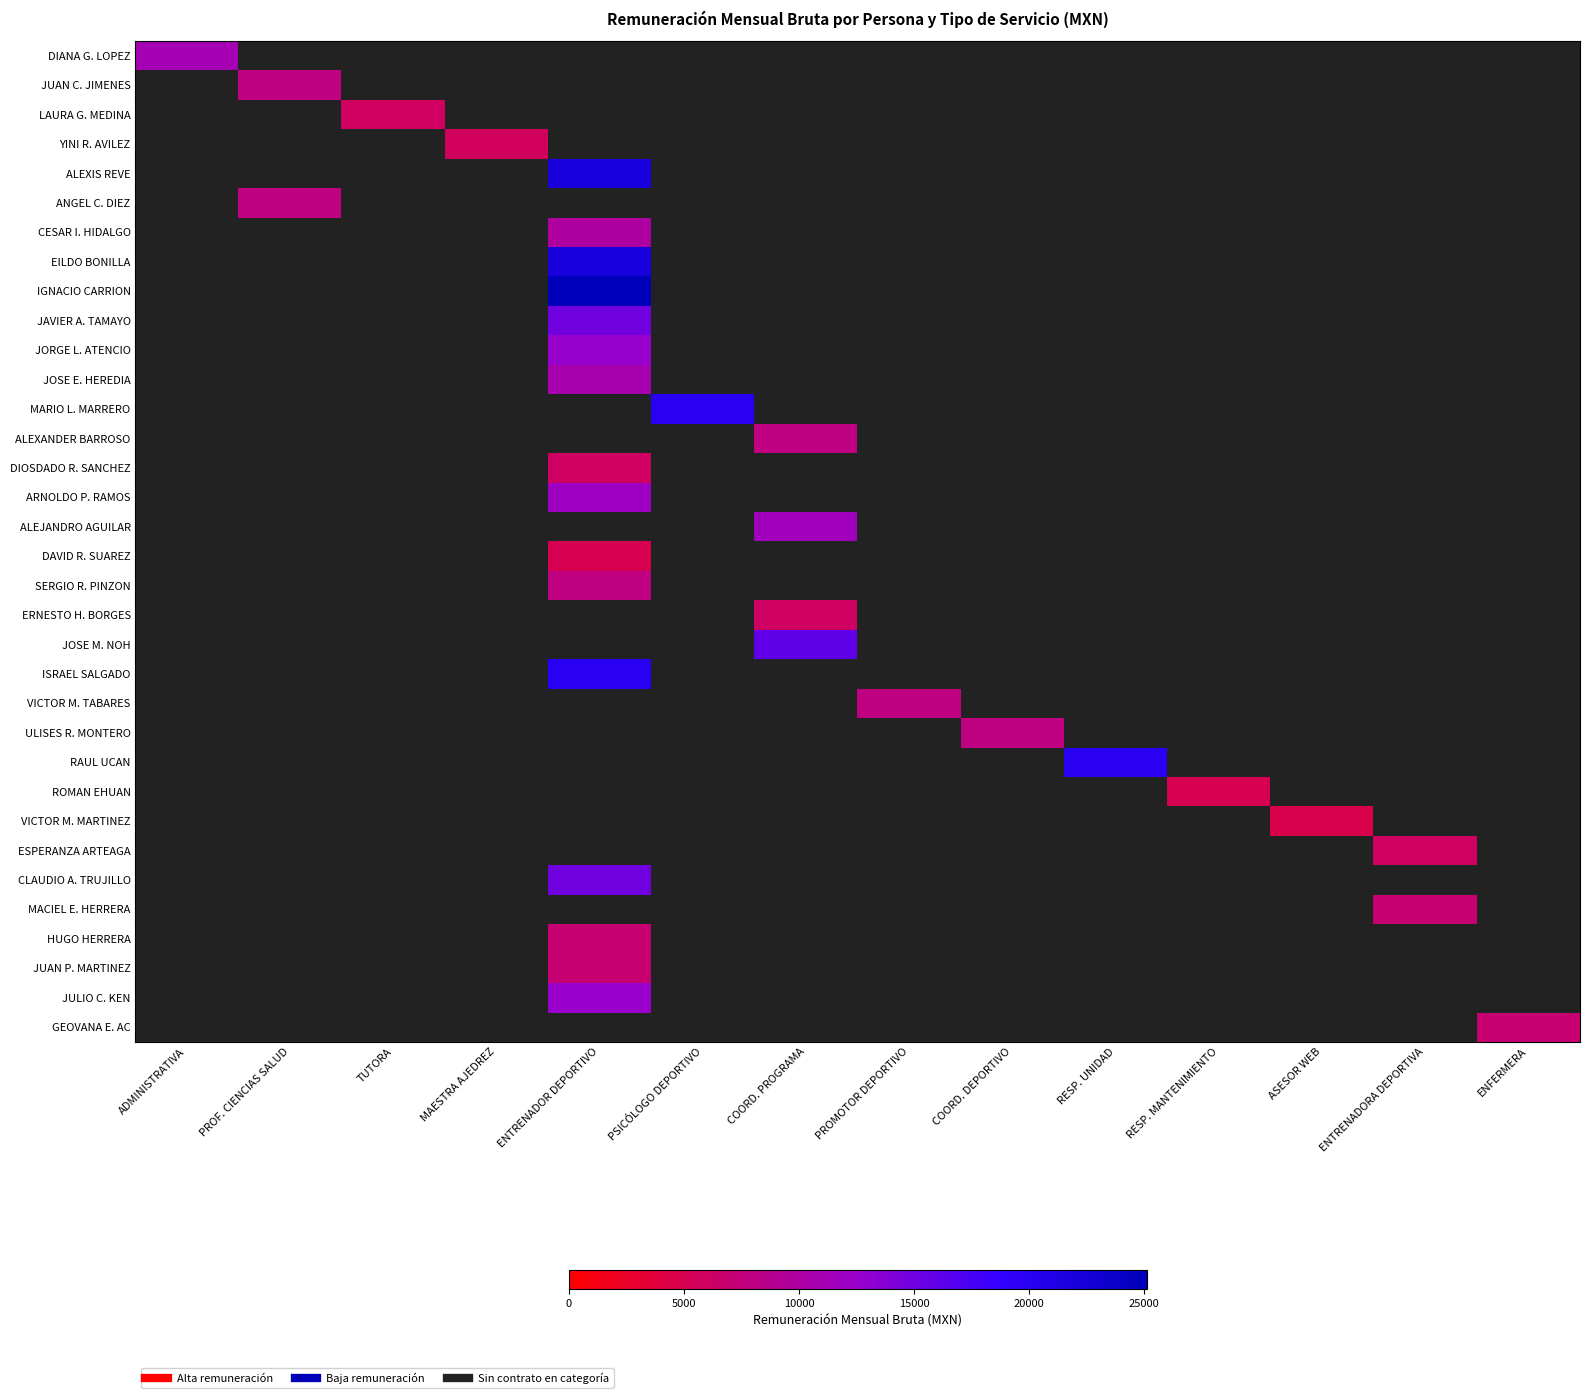

Which category has the highest value across all series?

ENTRENADOR DEPORTIVO